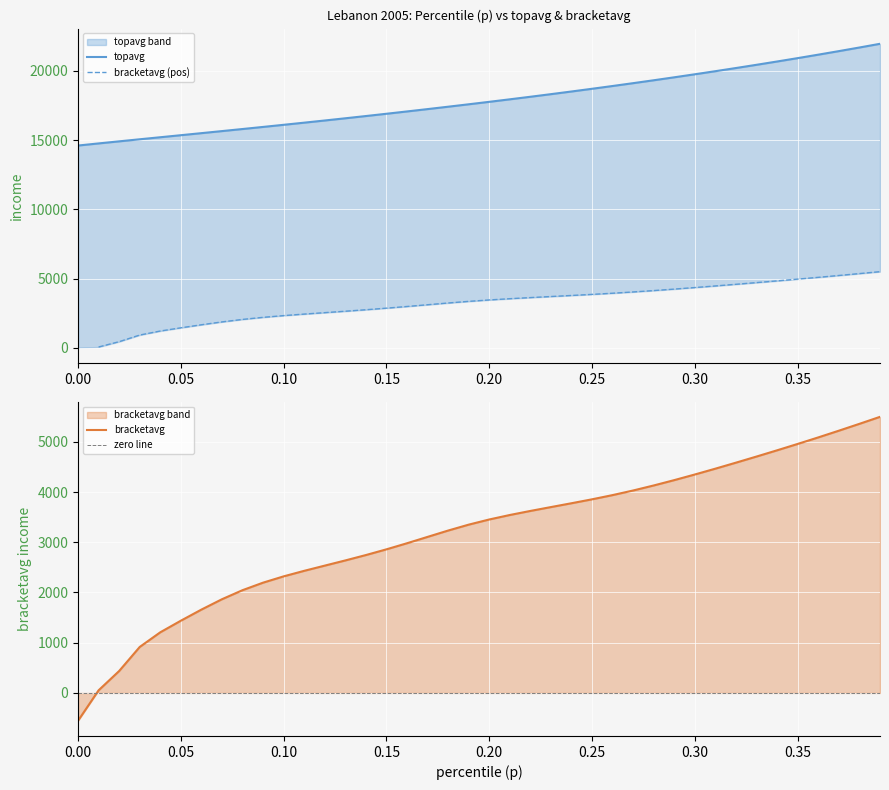

What is the lowest value of the bracketavg series?

-553.5